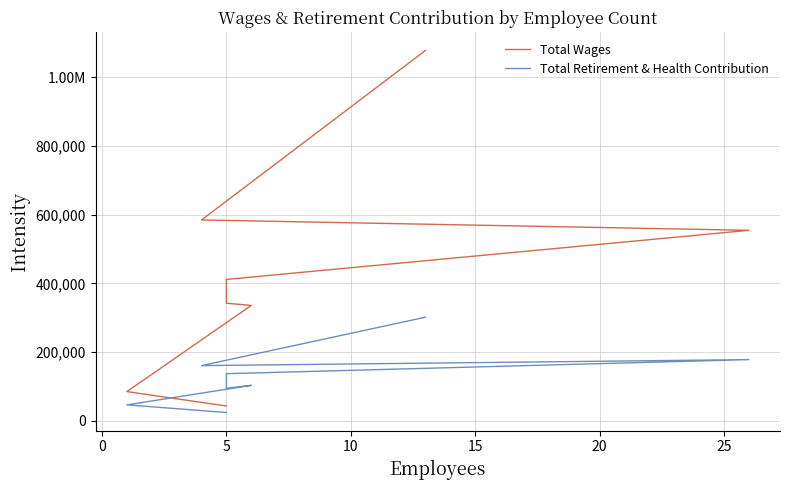

What is the sum of the Total Wages values at −5 and 15?

1419538